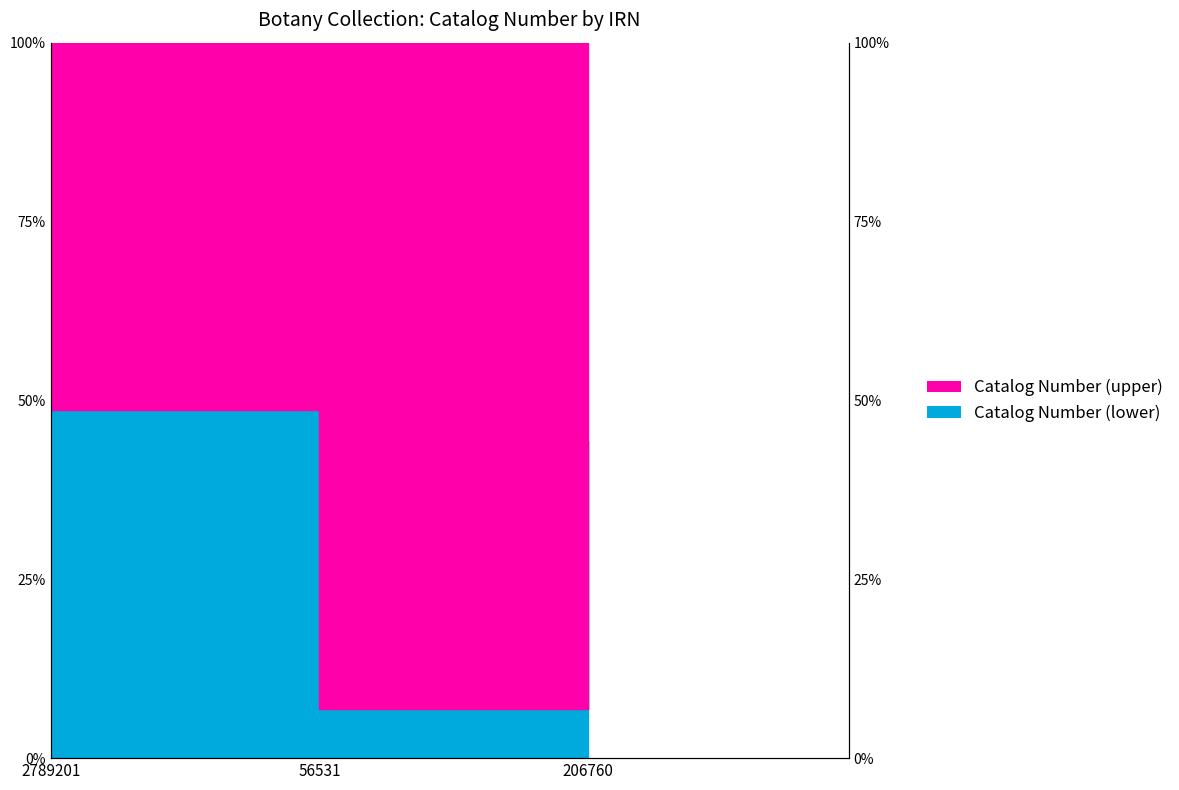

Rank the categories by value from highest to lowest.

2789201, 206760, 56531